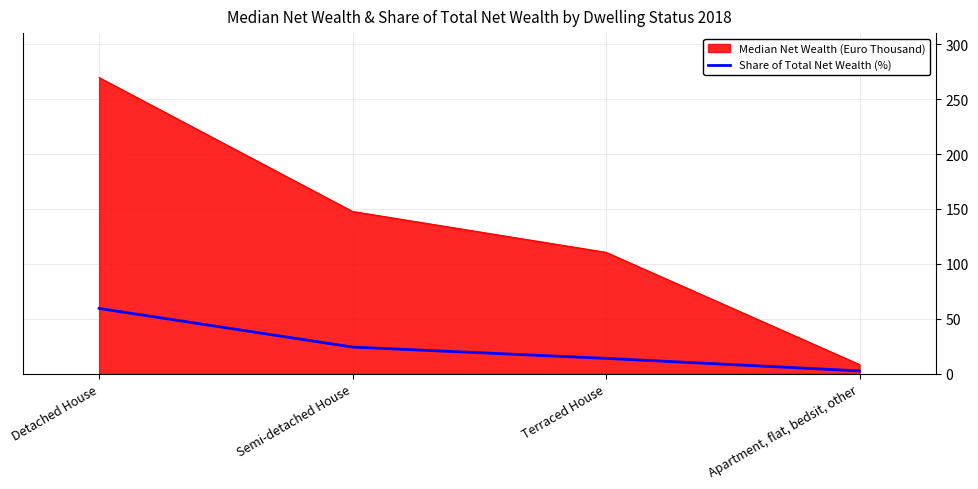

The value of Median Net Wealth (Euro Thousand) at Apartment, flat, bedsit, other is 8.3. True or false?

True